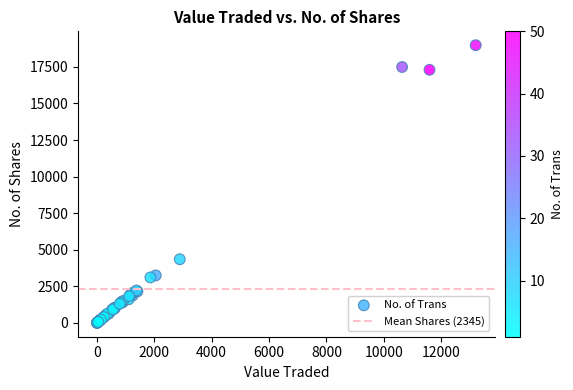

What Y value in the scatter plot is closest to 9493?

4350